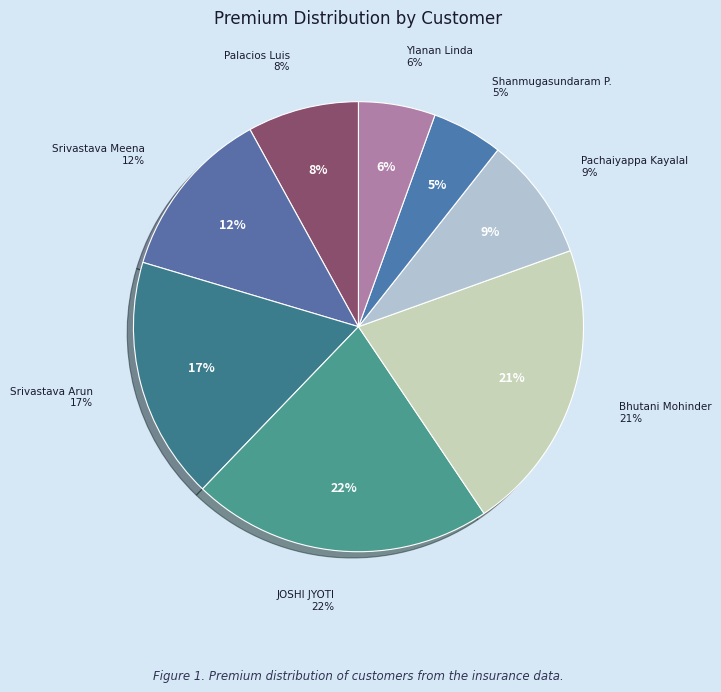

To the nearest percent, what percentage of the pie is Ylanan Linda?

6%